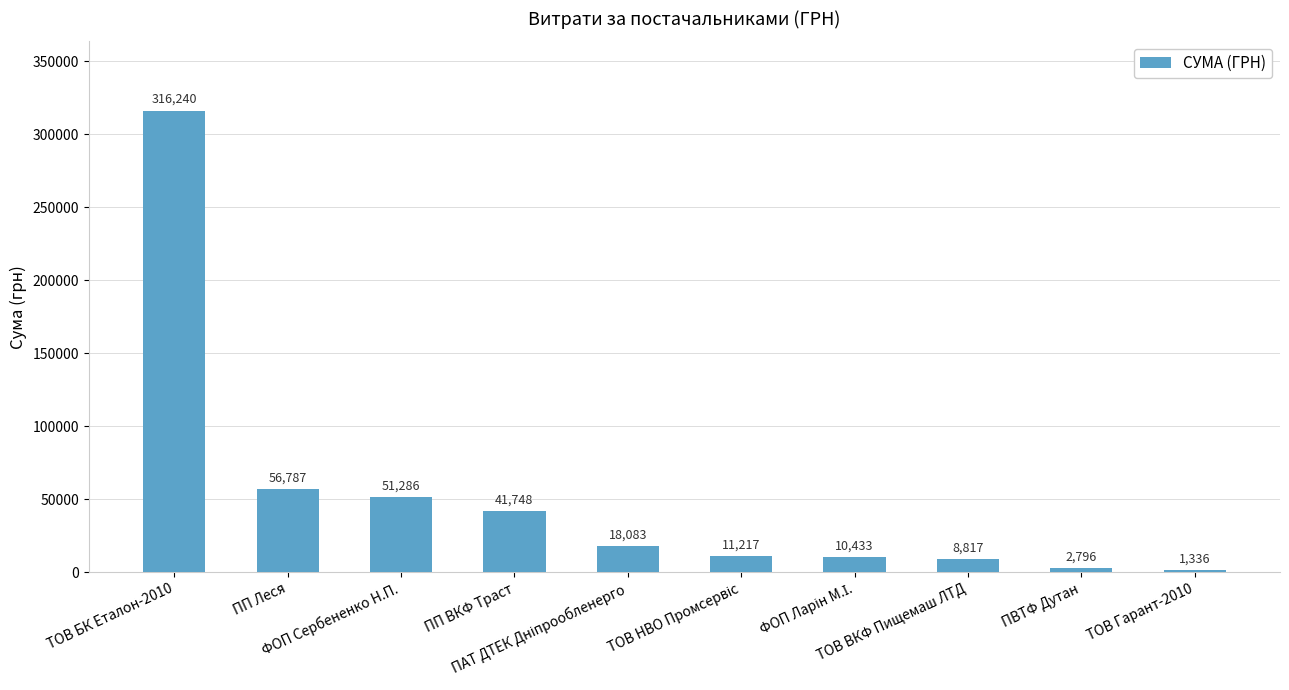

What is the label of the 9th bar from the left?

ПВТФ Дутан